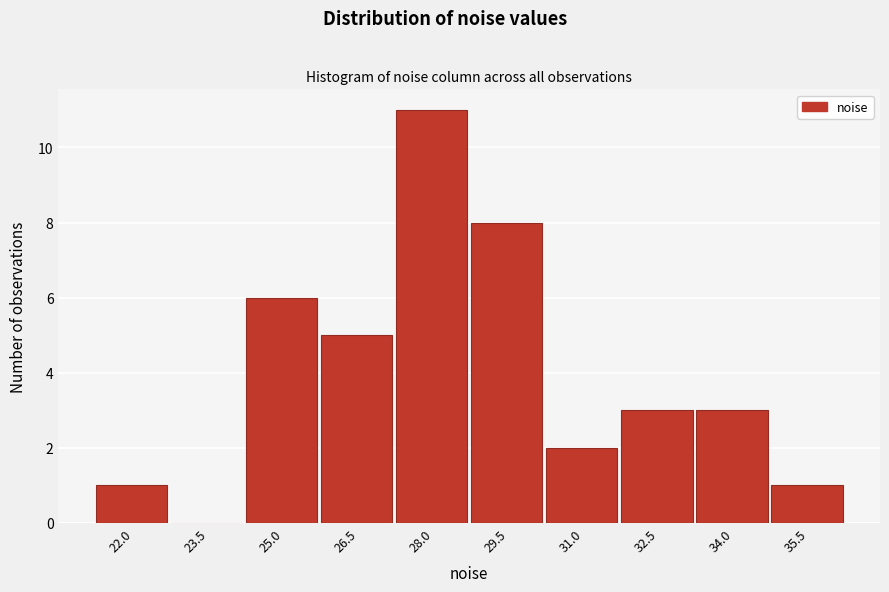

Reading right to left, extract all data points from this chart.

35.5=1	34.0=3	32.5=3	31.0=2	29.5=8	28.0=11	26.5=5	25.0=6	23.5=0	22.0=1